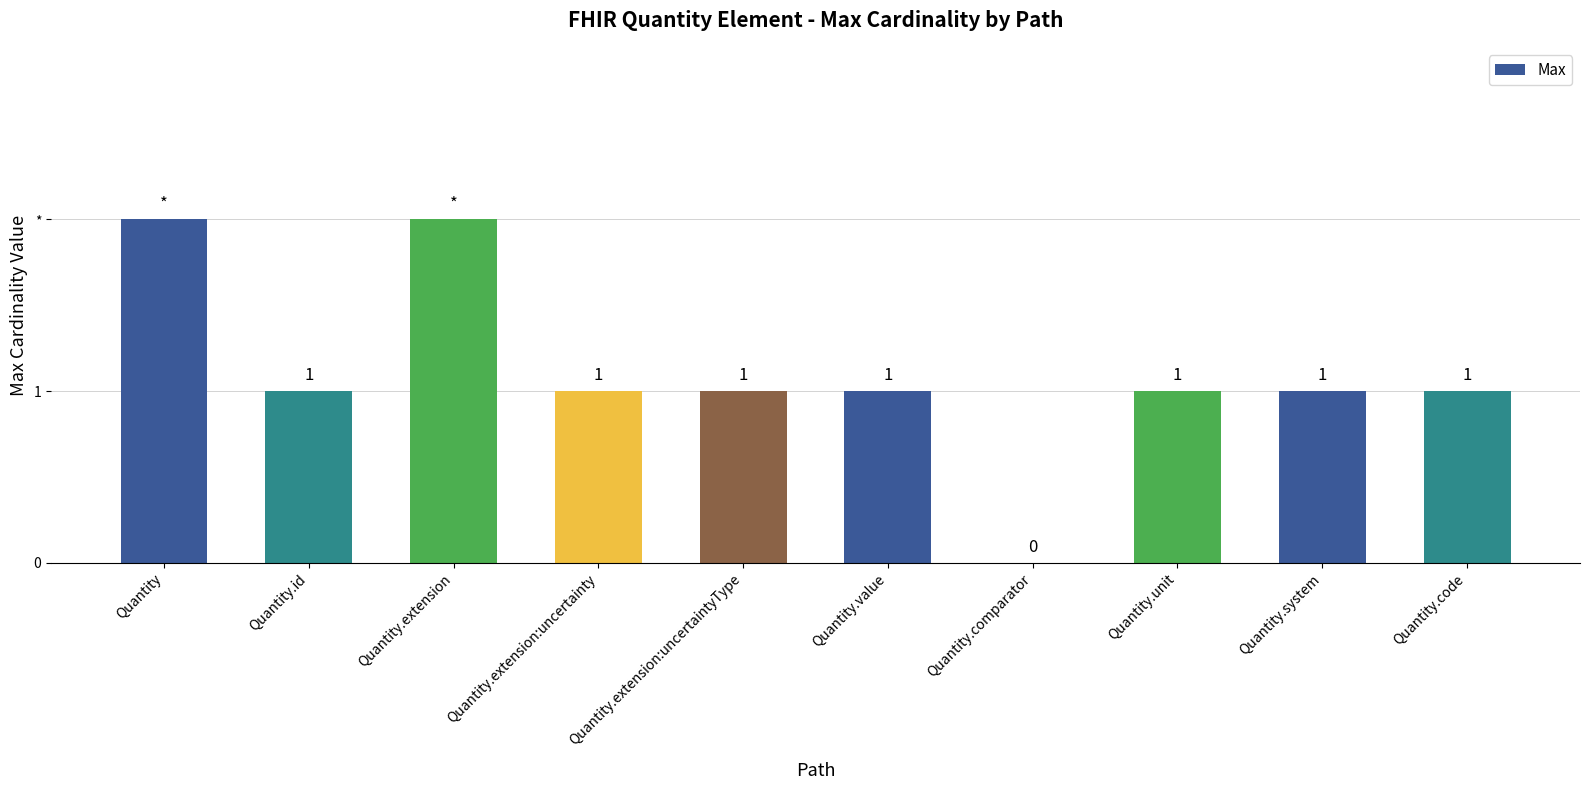

What is the label of the 10th bar from the right?

Quantity